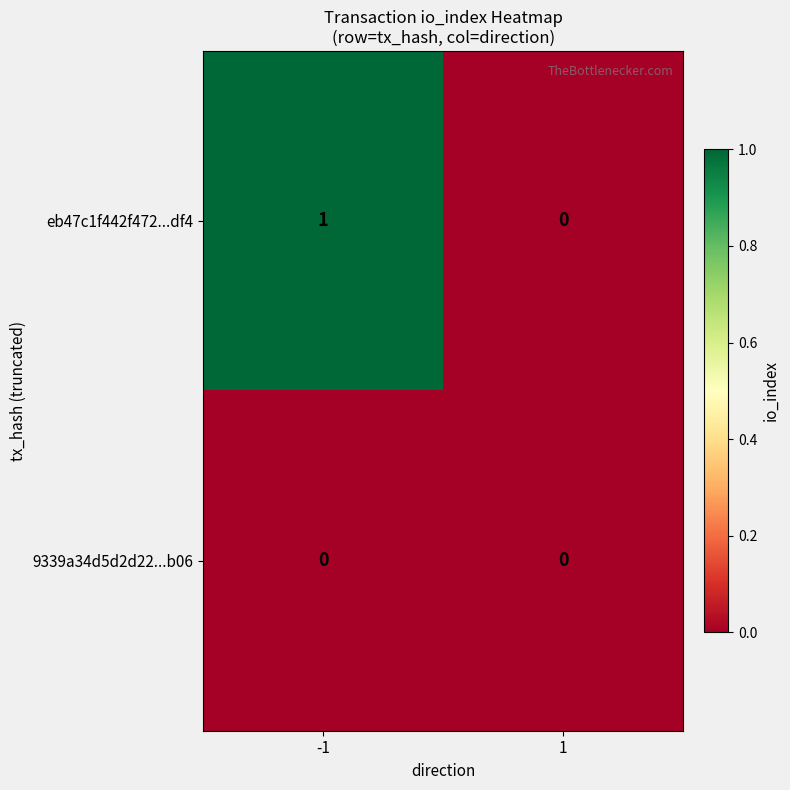

List the series in order of their overall mean, highest first.

eb47c1f442f472...df4, 9339a34d5d2d22...b06